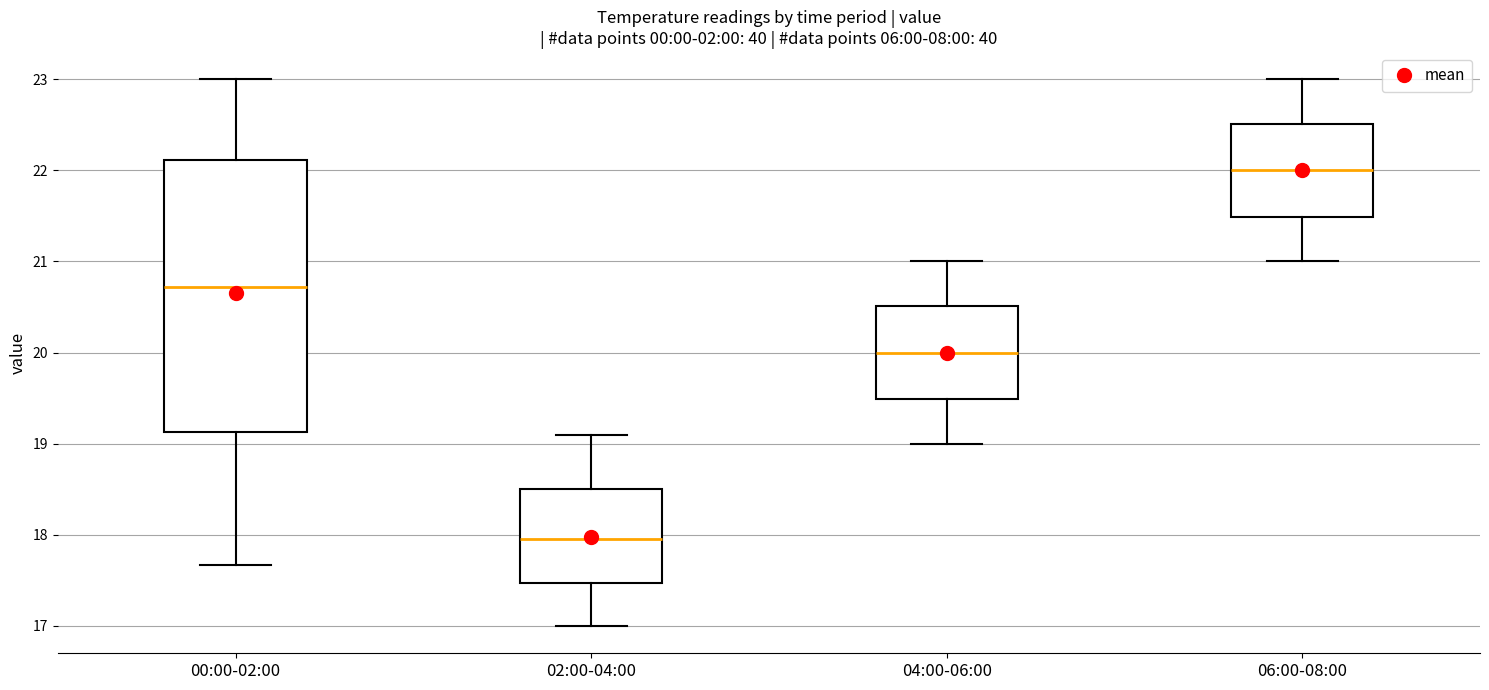

Reading left to right, transcribe this box plot: for each box, give where its median line is, the range the box spans, and where its two whiskers end, as read against the y-axis. The values are not printed on the chart, so give them approximately, as read against the axis.

00:00-02:00: median 20.7, box 19.1 to 22.1, whiskers 17.7 to 23.0
02:00-04:00: median 18.0, box 17.5 to 18.5, whiskers 17.0 to 19.1
04:00-06:00: median 20.0, box 19.5 to 20.5, whiskers 19.0 to 21.0
06:00-08:00: median 22.0, box 21.5 to 22.5, whiskers 21.0 to 23.0